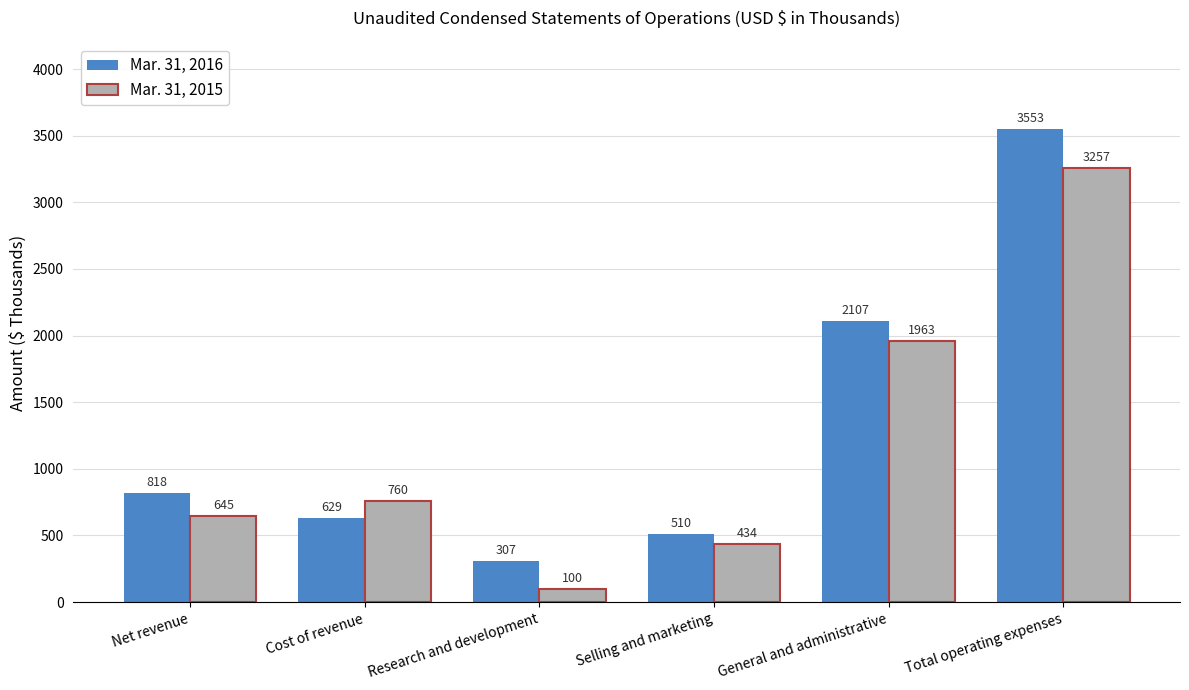

Rank the categories by Mar. 31, 2015 value from highest to lowest.

Total operating expenses, General and administrative, Cost of revenue, Net revenue, Selling and marketing, Research and development